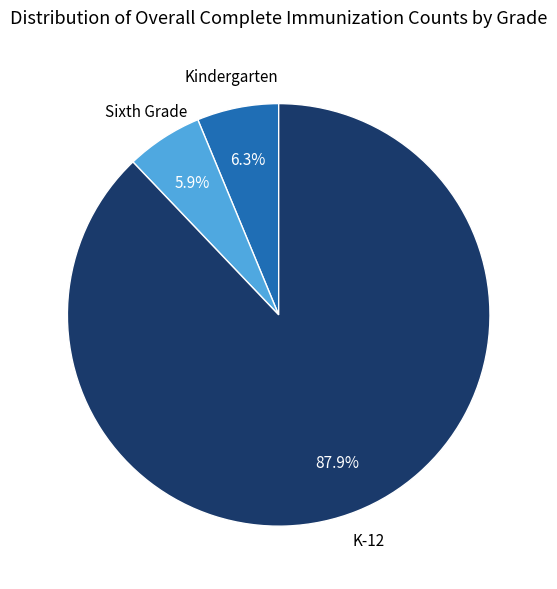

Is there a majority slice in this chart?

Yes